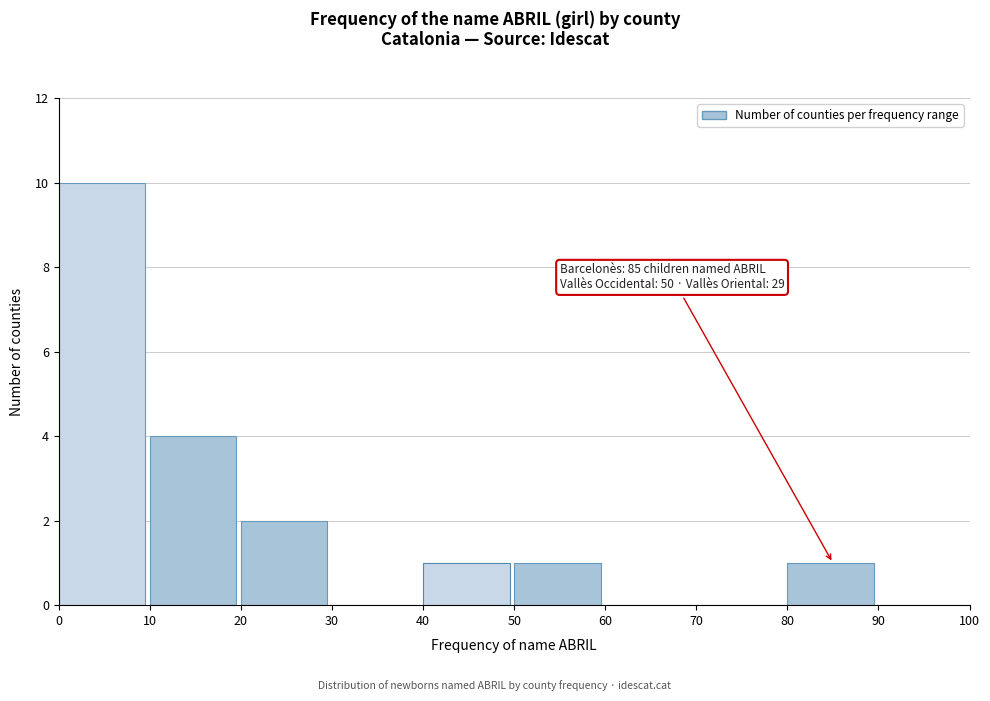

Which range on the x-axis has the tallest bar?

0 to 10